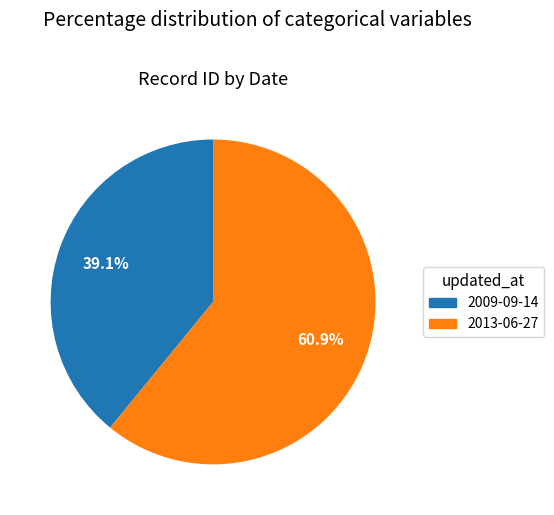

To the nearest percent, what portion does 2013-06-27 represent?

61%